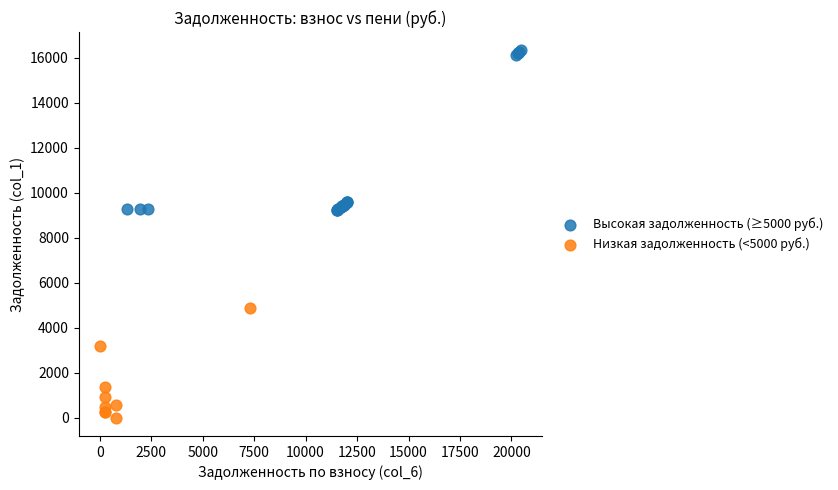

Which series contains the lowest Y value?

Низкая задолженность (<5000 руб.)